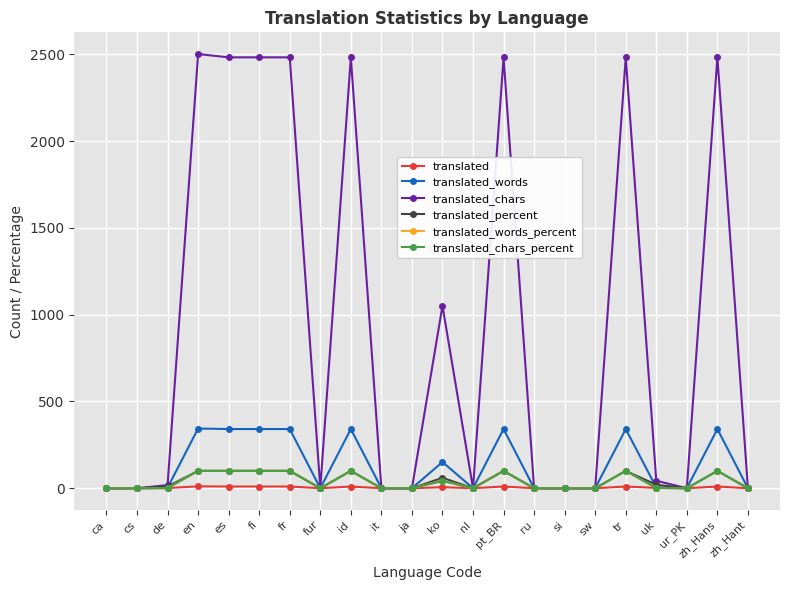

What position from the left is uk?

19